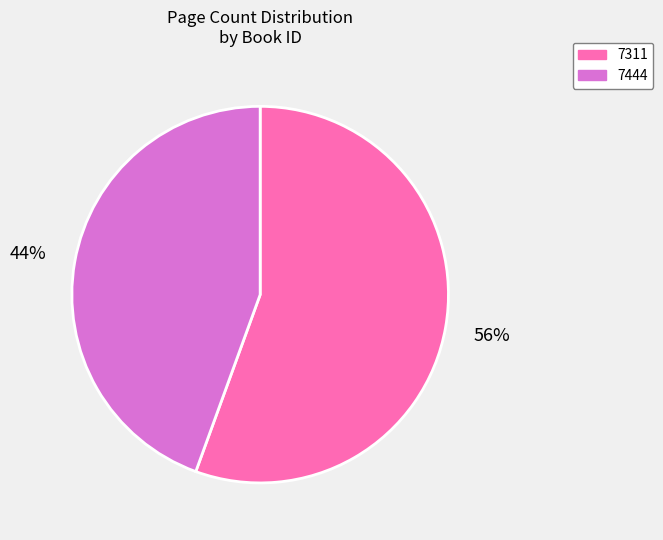

To the nearest percent, what is the average slice percentage?

50%